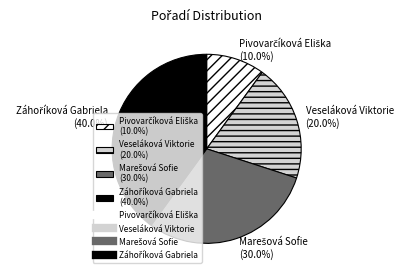

Does Veseláková Viktorie represent more than half of the total?

No